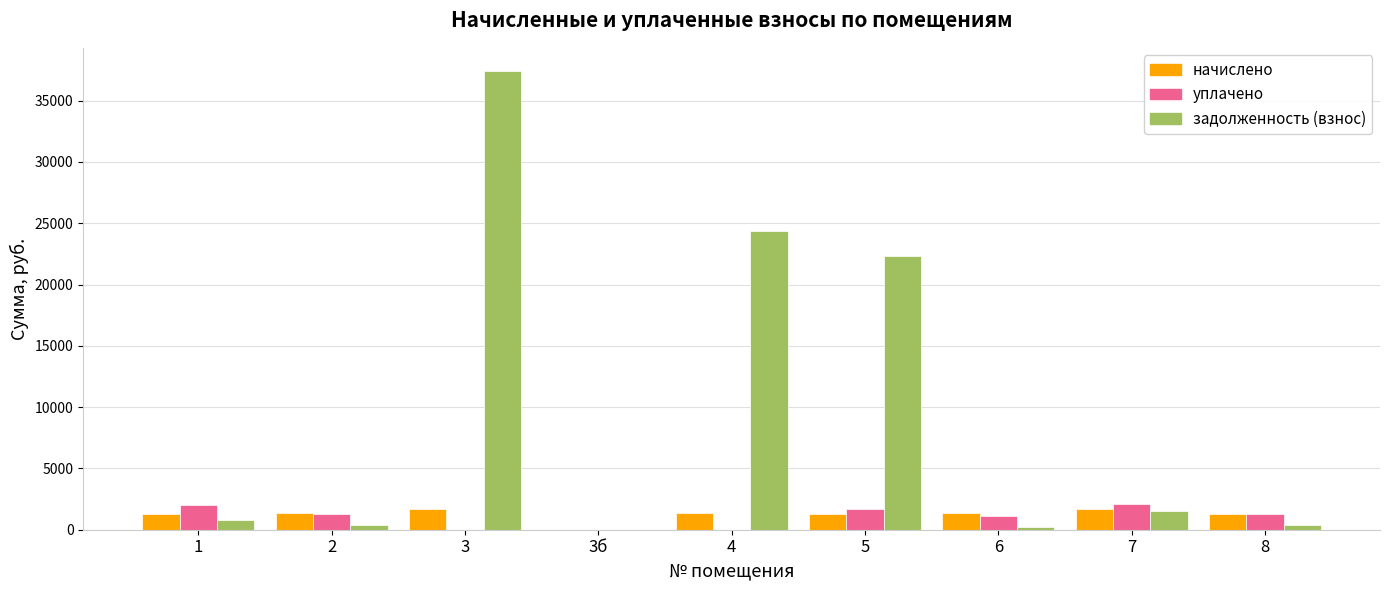

Is it true that задолженность (взнос) equals 1526.1 at 7?

True